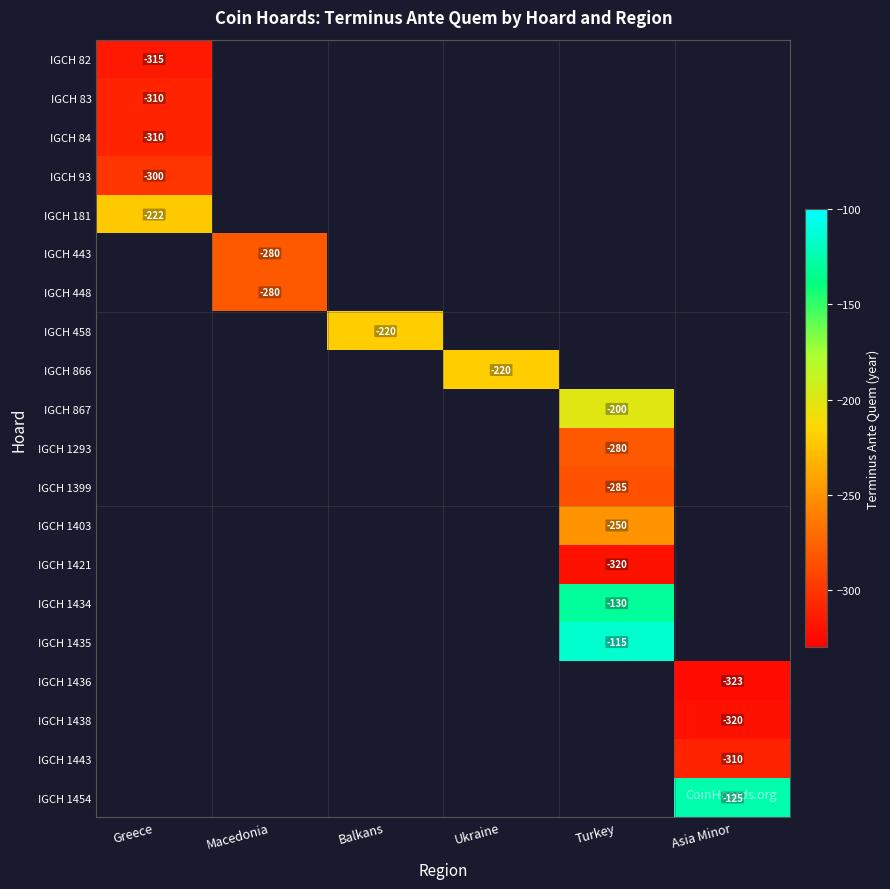

How many series are shown in this chart?

20